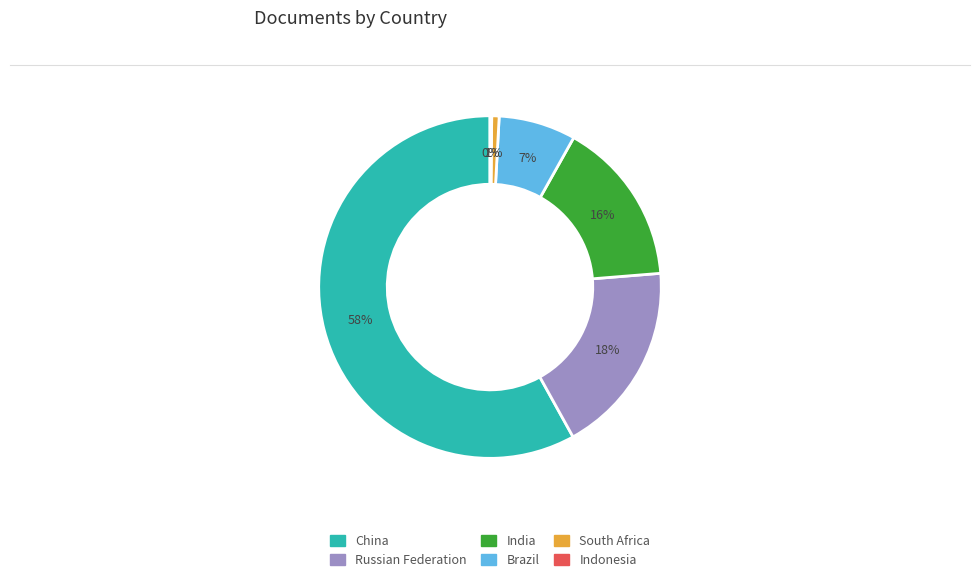

Do India and Brazil together represent more than half of the pie?

No